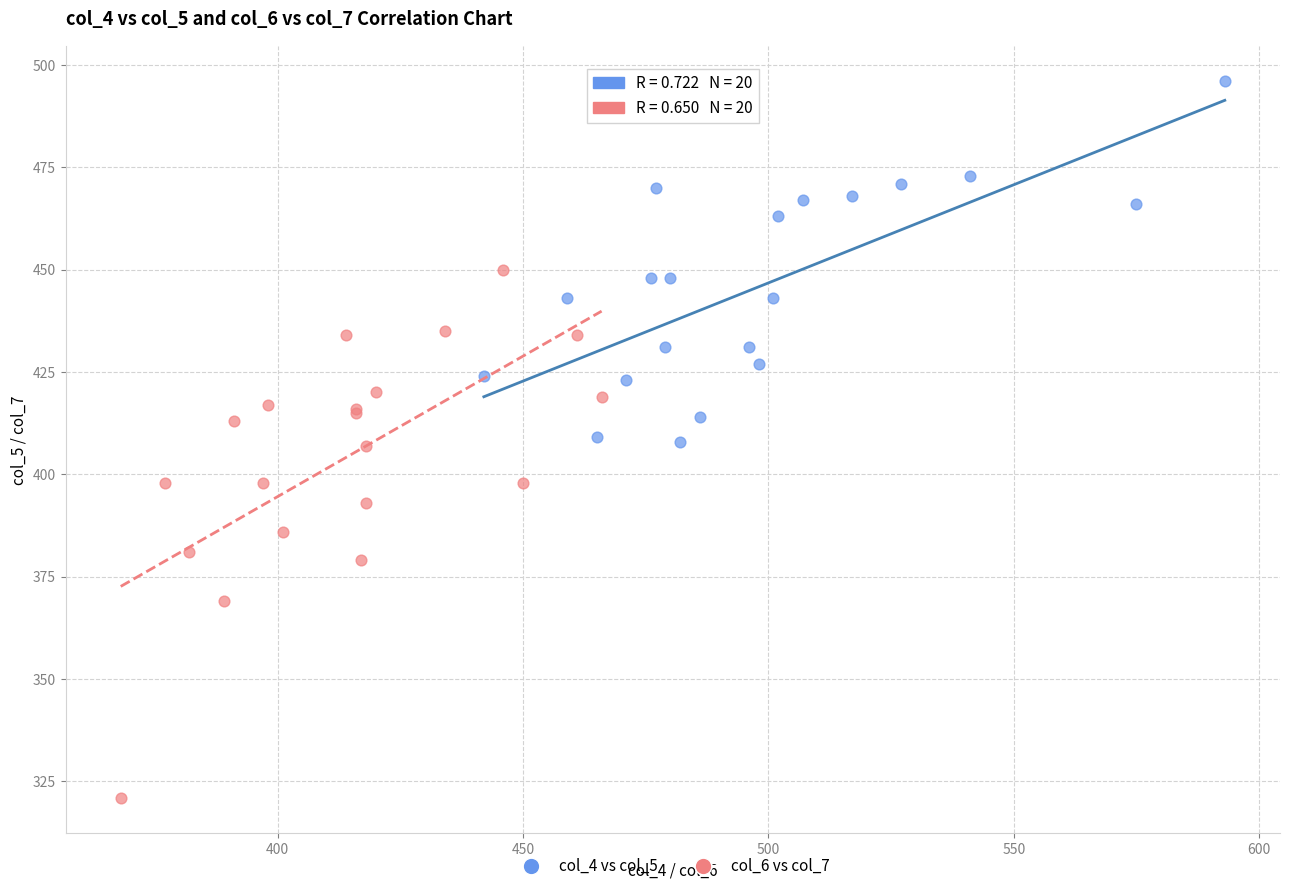

Which series reaches the maximum Y coordinate?

col_4 vs col_5